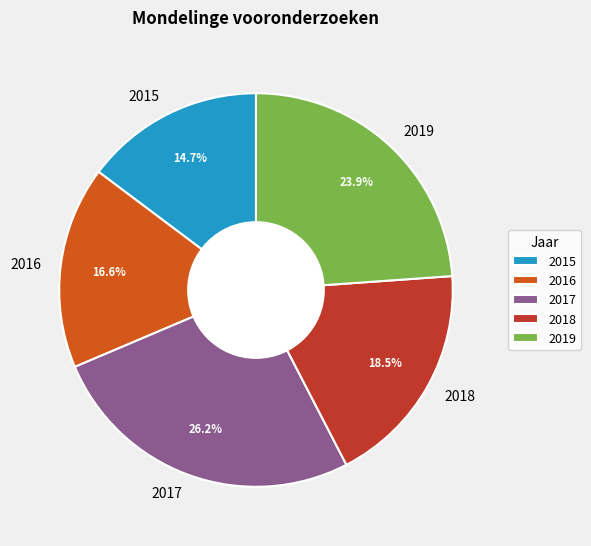

Rank the categories by value from lowest to highest.

2015, 2016, 2018, 2019, 2017